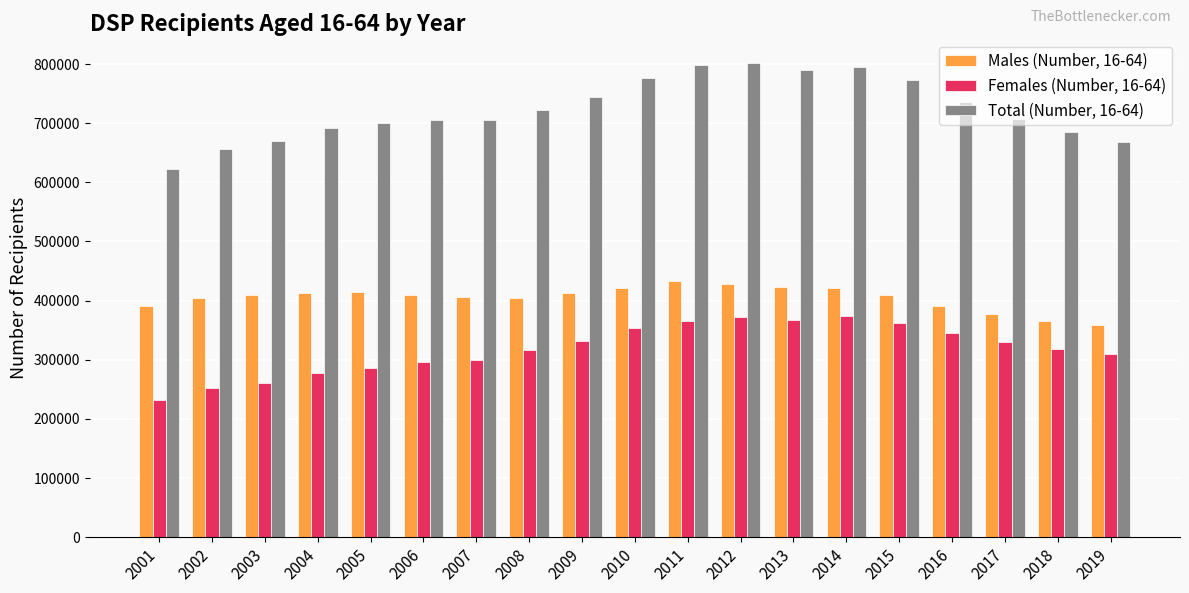

At which label does Females (Number, 16-64) reach its minimum?

2001